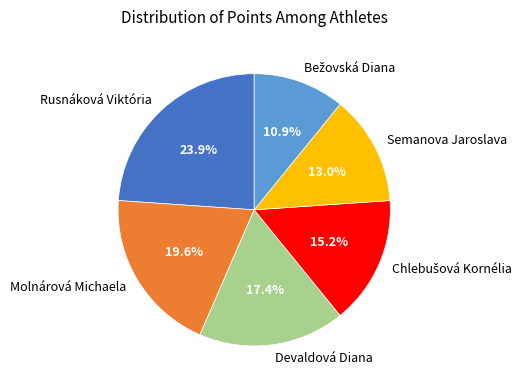

What is the largest slice in the pie chart?

Rusnáková Viktória